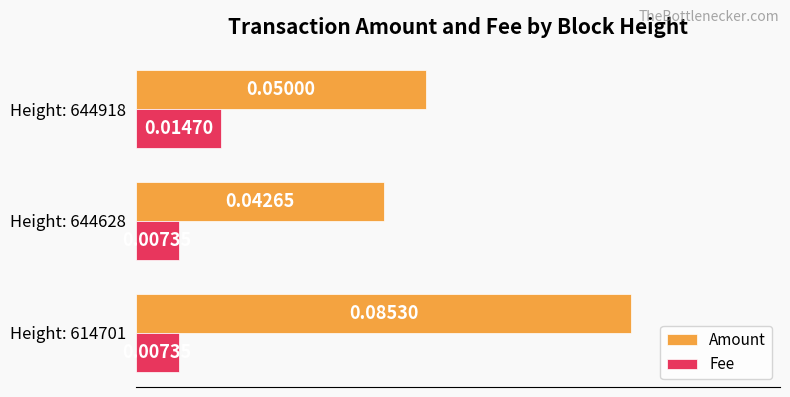

Rank the series by their maximum value, from lowest to highest.

Fee, Amount